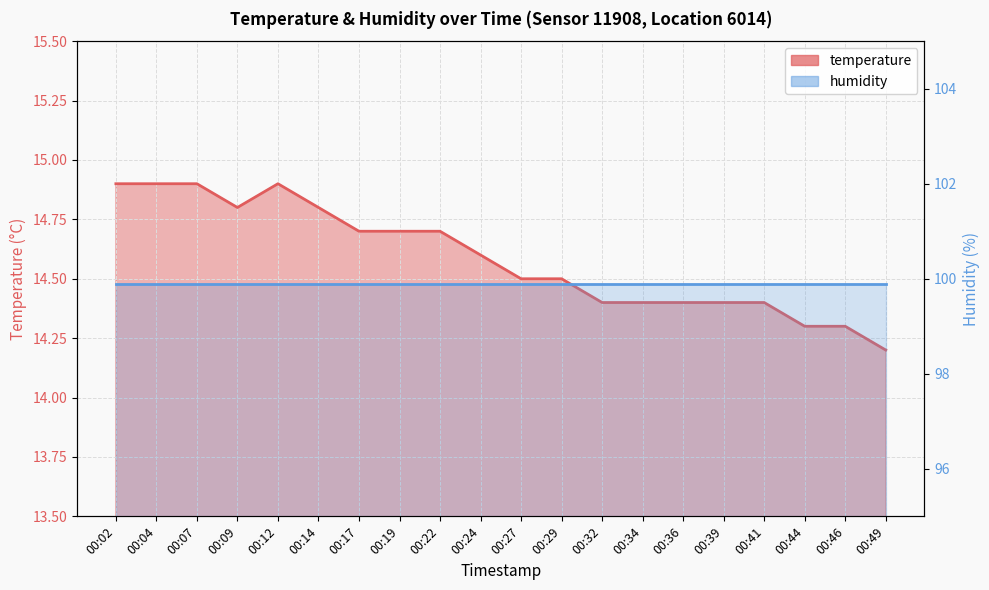

Does the chart display data point markers on the line(s)?

No